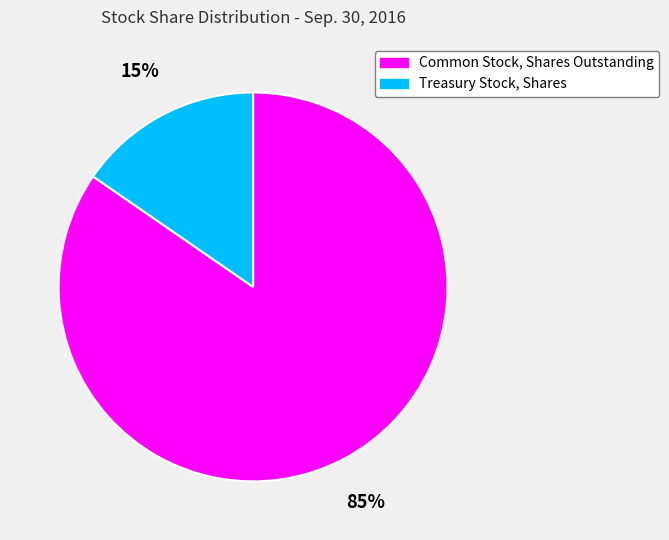

Does any single category account for the majority?

Yes